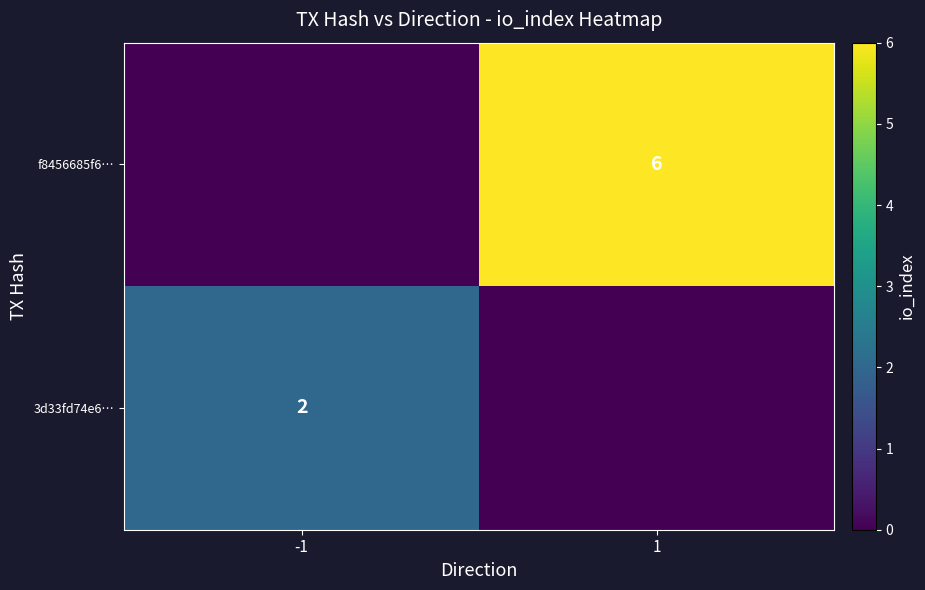

Is the value of 3d33fd74e6… at -1 greater than the value of f8456685f6… at 1?

No